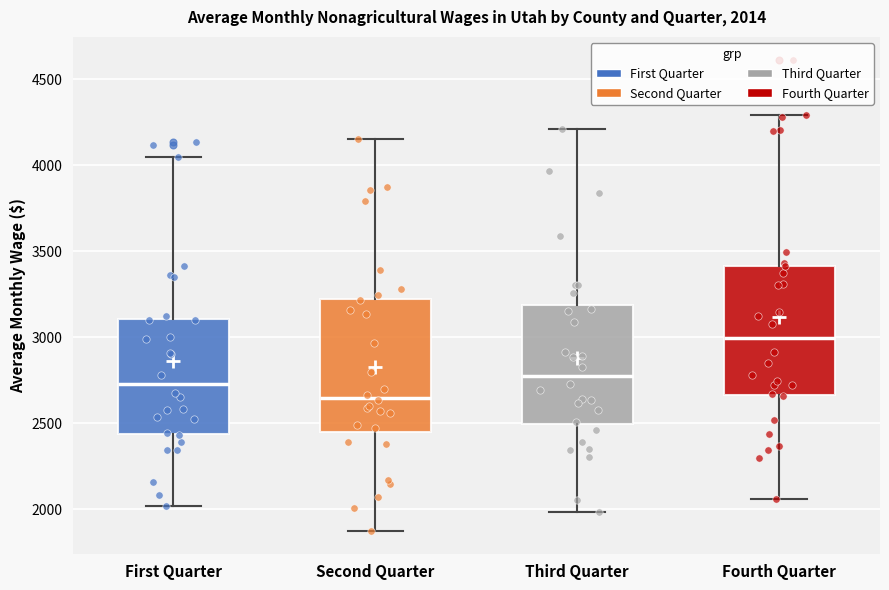

Which box has the highest median line?

Fourth Quarter